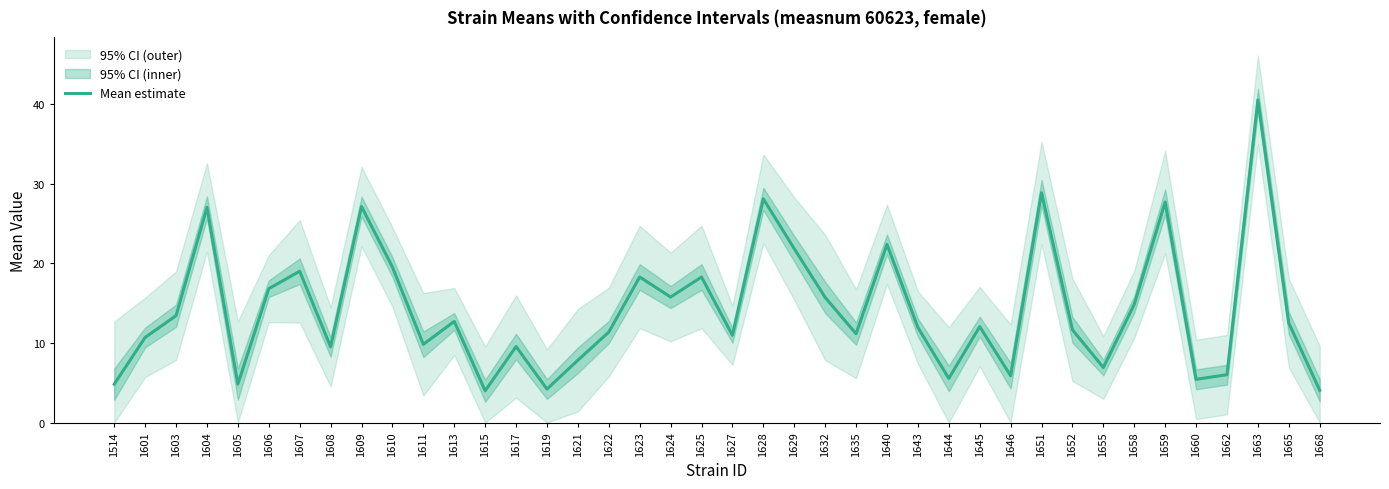

At which label is the value closest to 22?

1629